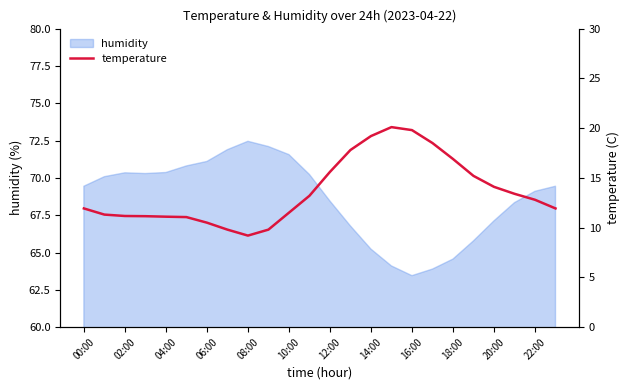

Does the chart have visible grid lines?

No